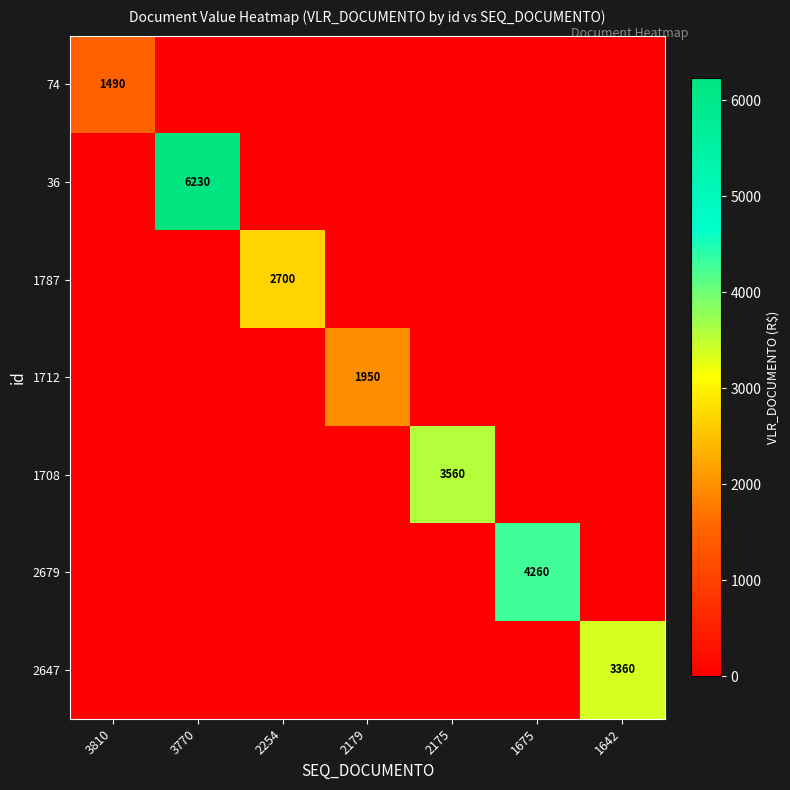

What is the difference between the highest and lowest values at 2254?

2700